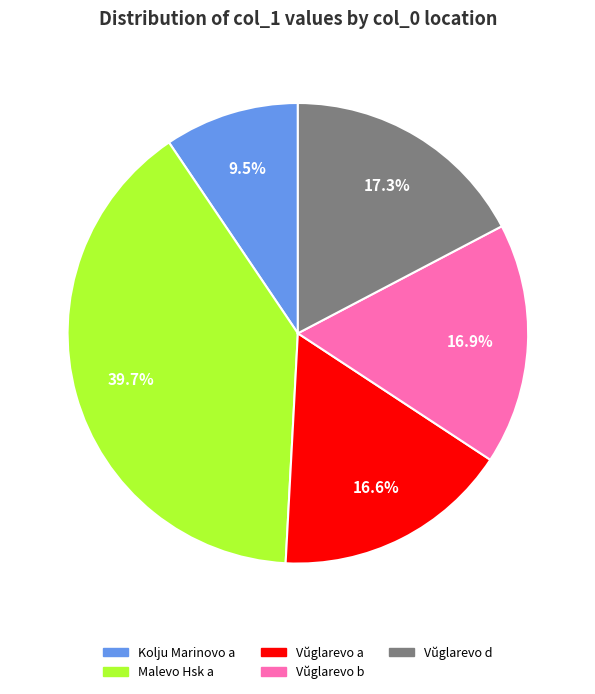

How much of the chart is everything except Kolju Marinovo a?

90.5%